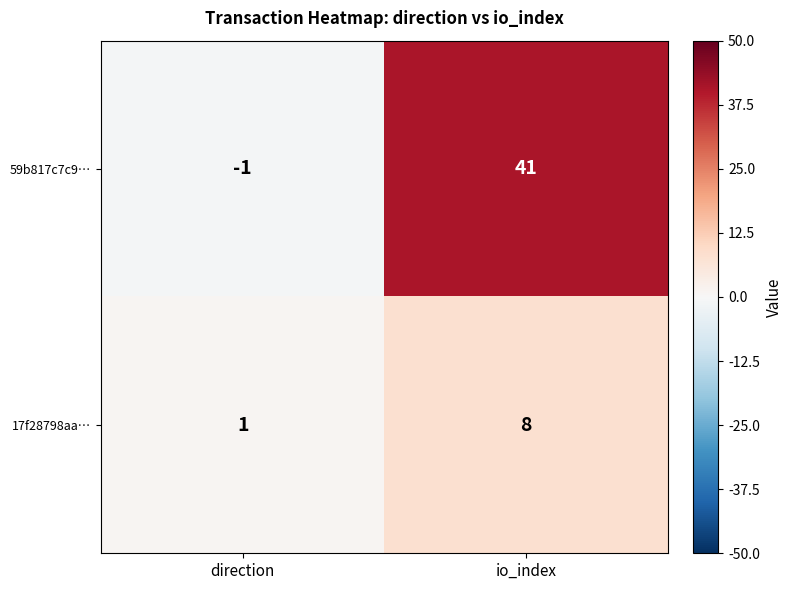

What is the spread (max minus min) of values at io_index?

33